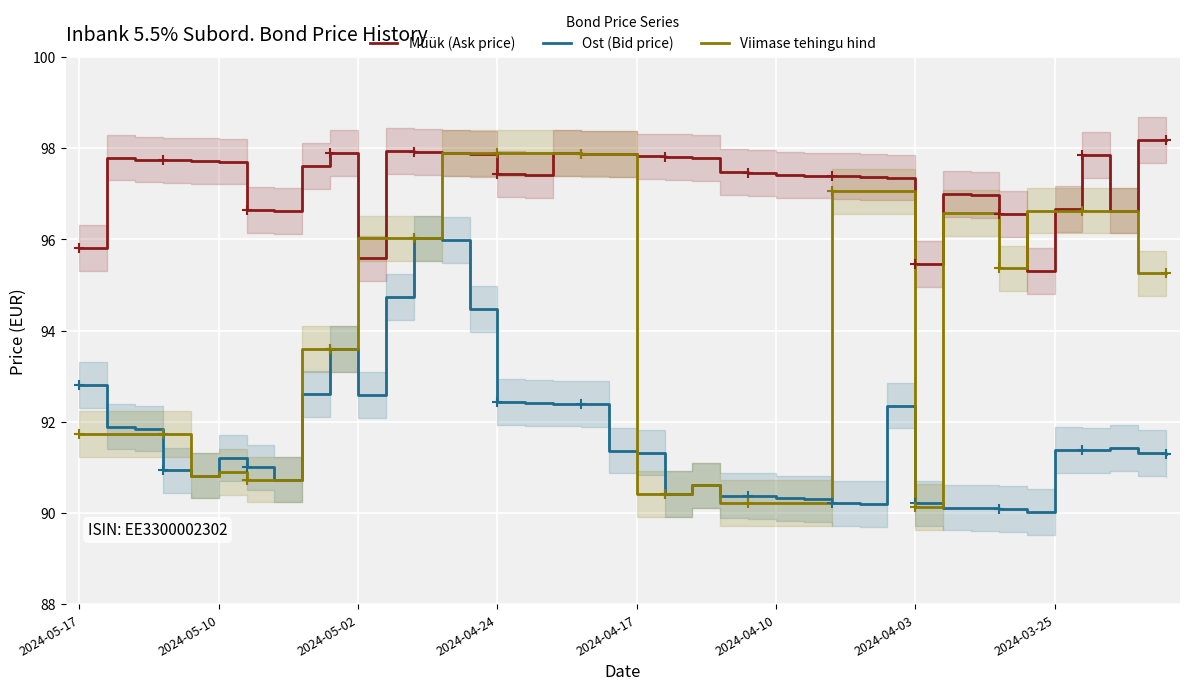

After their last crossing, which series has the higher values: Ost (Bid price) or Viimase tehingu hind?

Viimase tehingu hind